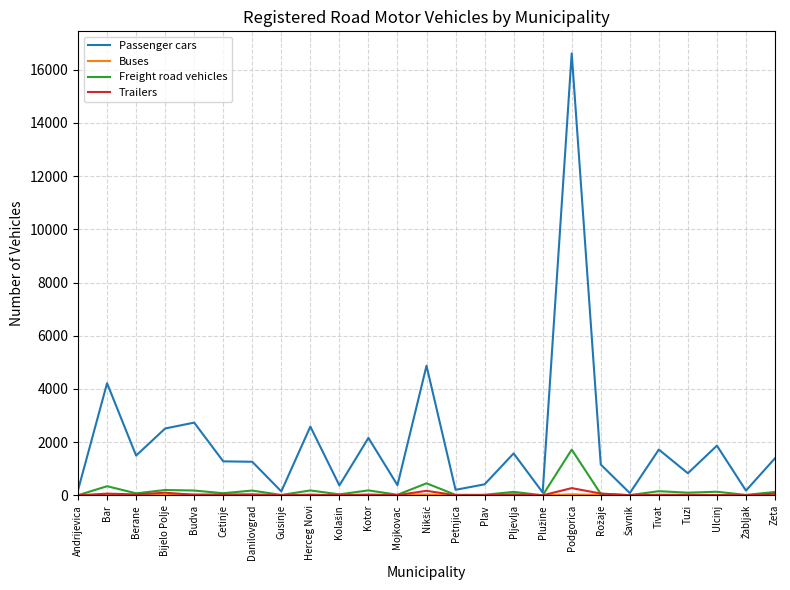

The Freight road vehicles series shows 75 at Berane. True or false?

True